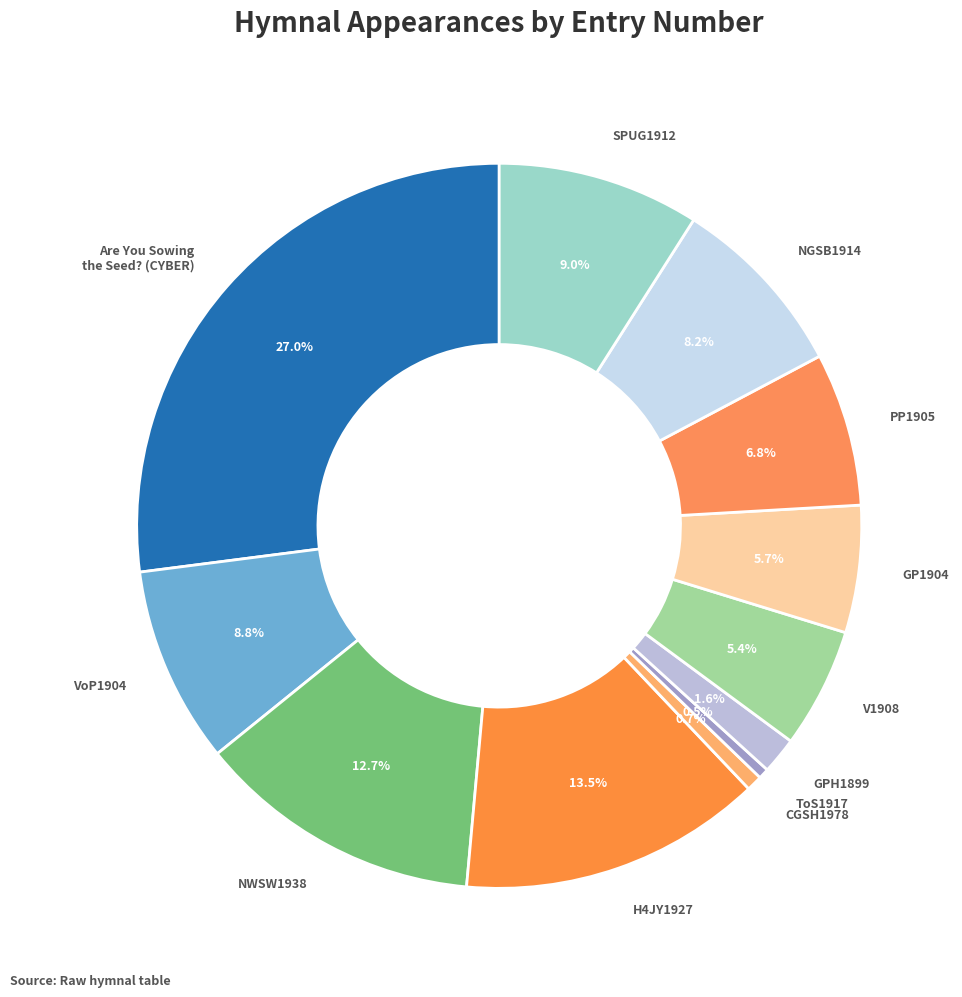

Which category has the biggest portion of the pie?

Are You Sowing the Seed? (CYBER)